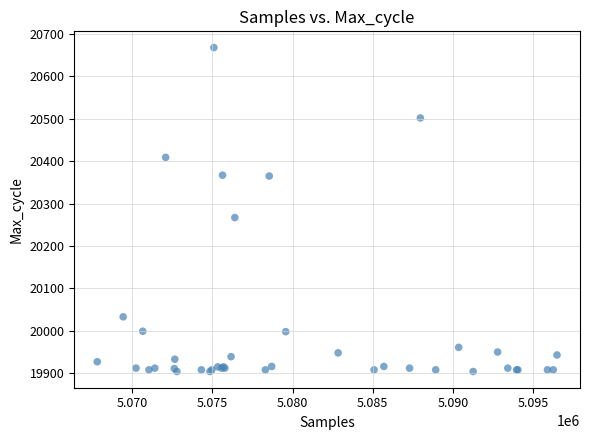

What Y value in the scatter plot is closest to 20286?

20267